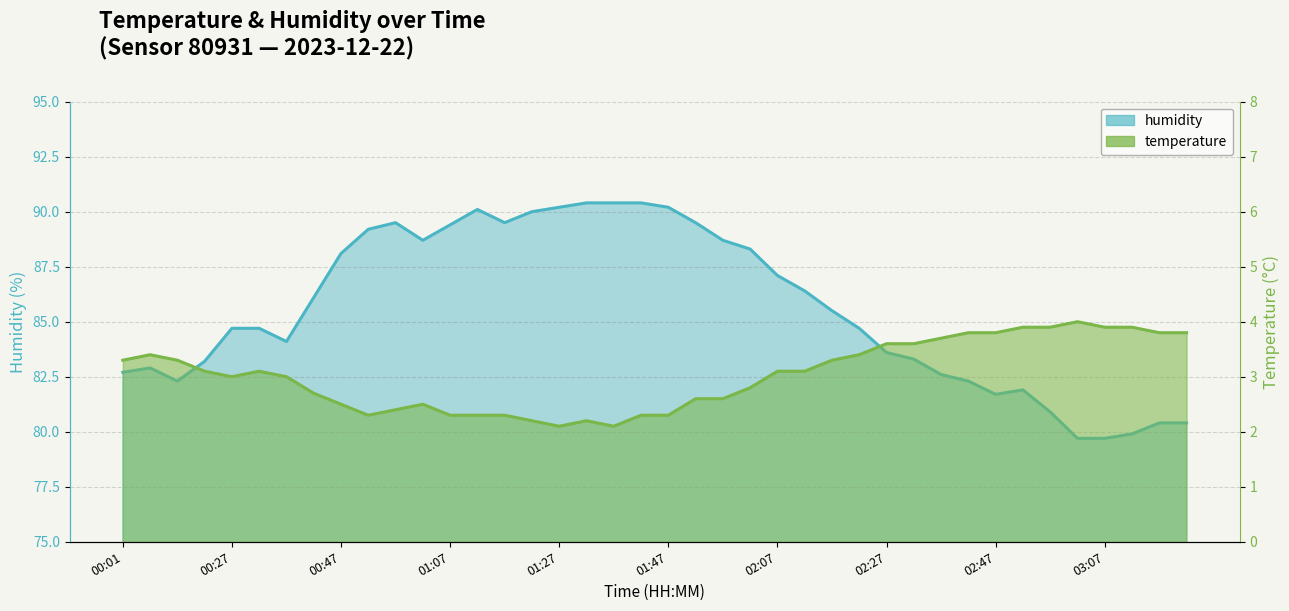

The value of temperature at 01:12 is 1.4. True or false?

False